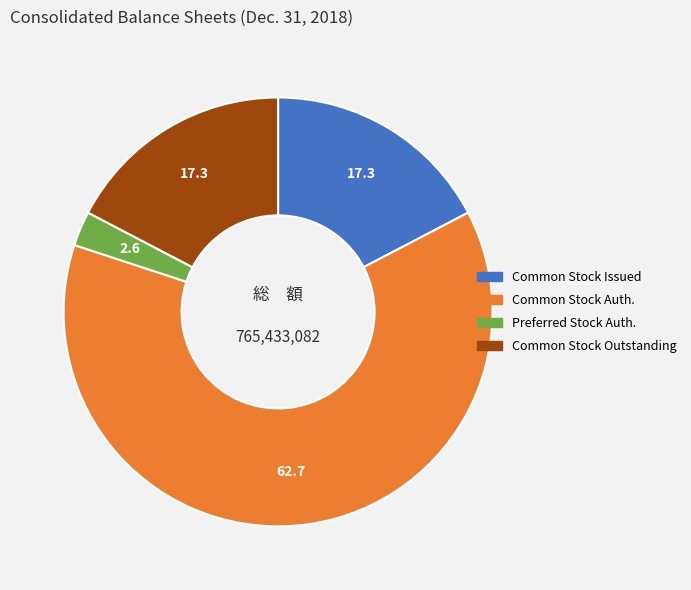

Is there a majority slice in this chart?

Yes